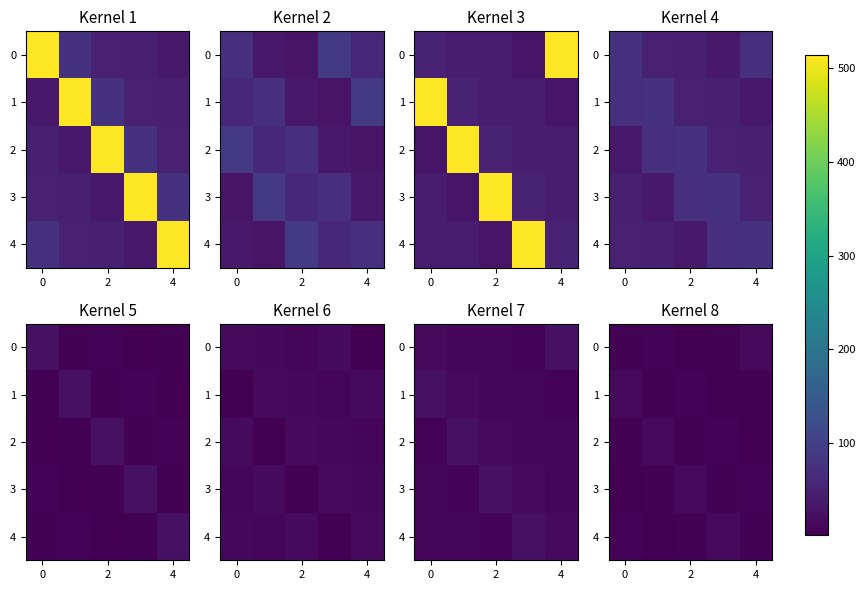

What is the difference between the maximum and minimum values in the 3 series?

13